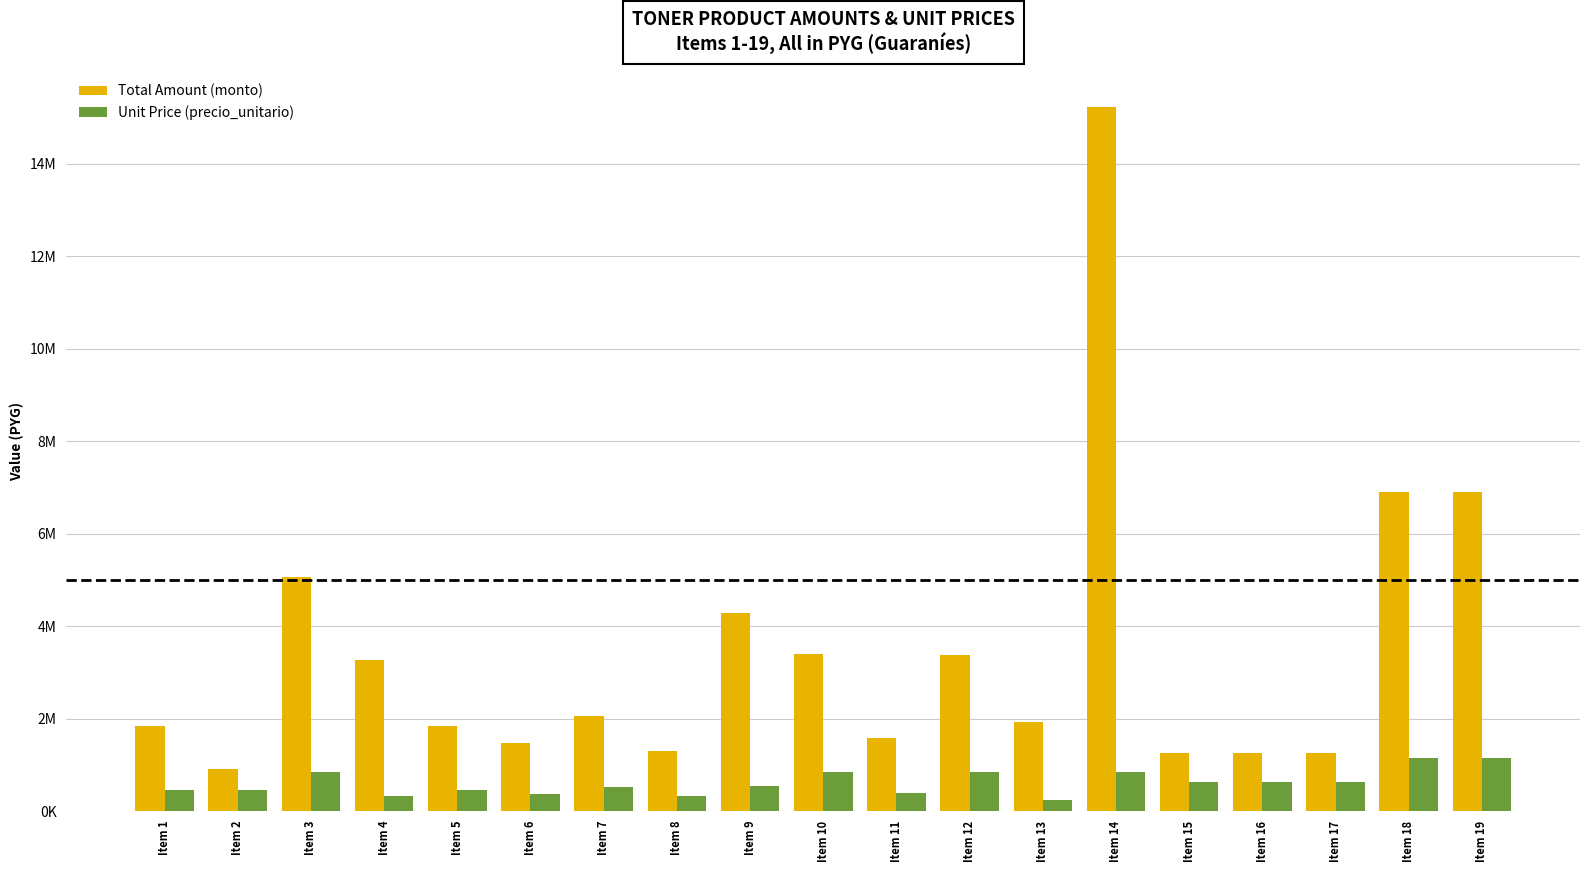

What is the difference between the highest and lowest values at Item 3?

4216680